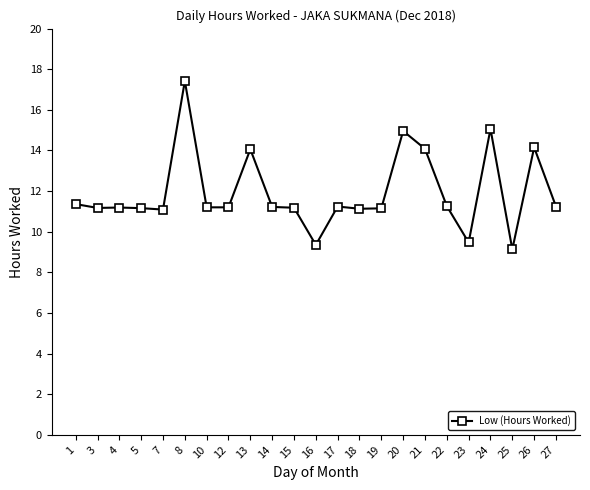

What is the difference between the second highest and second lowest values?

5.7